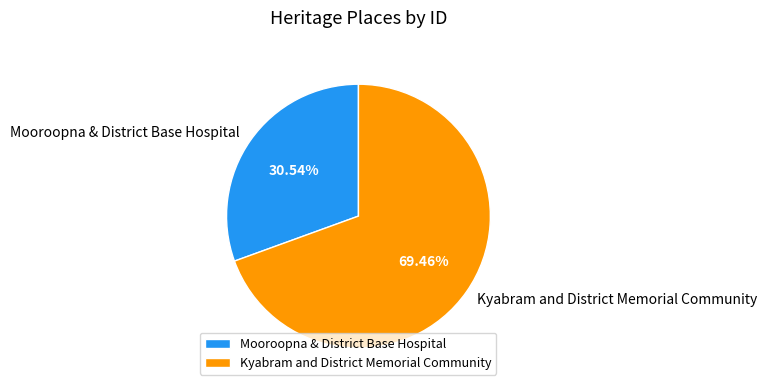

To the nearest percent, what is the average slice percentage?

50%